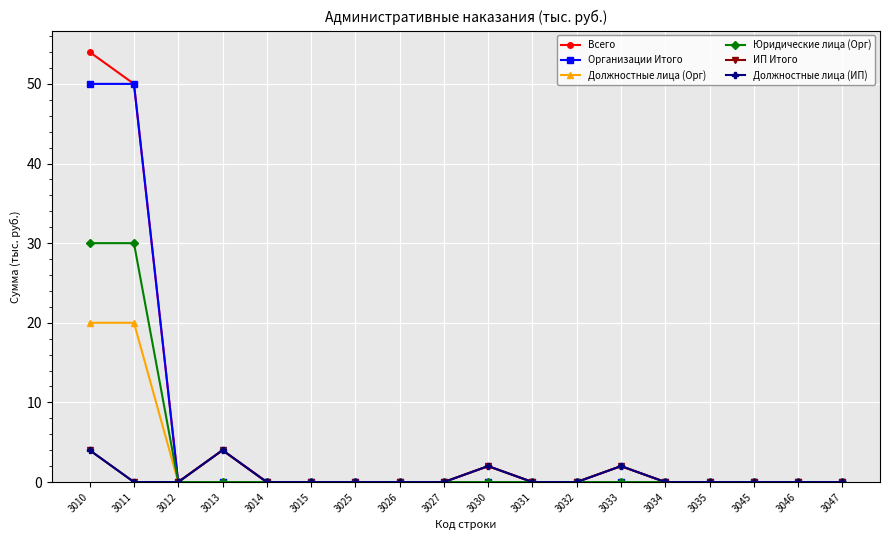

At which label is Должностные лица (Орг) closest to 10?

3010